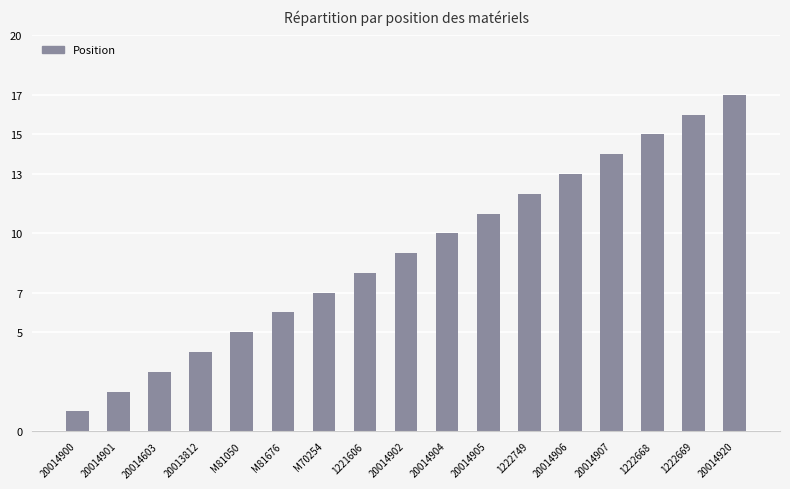

Reading left to right, list all the values displayed in this chart.

20014900=1	20014901=2	20014603=3	20013812=4	M81050=5	M81676=6	M70254=7	1221606=8	20014902=9	20014904=10	20014905=11	1222749=12	20014906=13	20014907=14	1222668=15	1222669=16	20014920=17